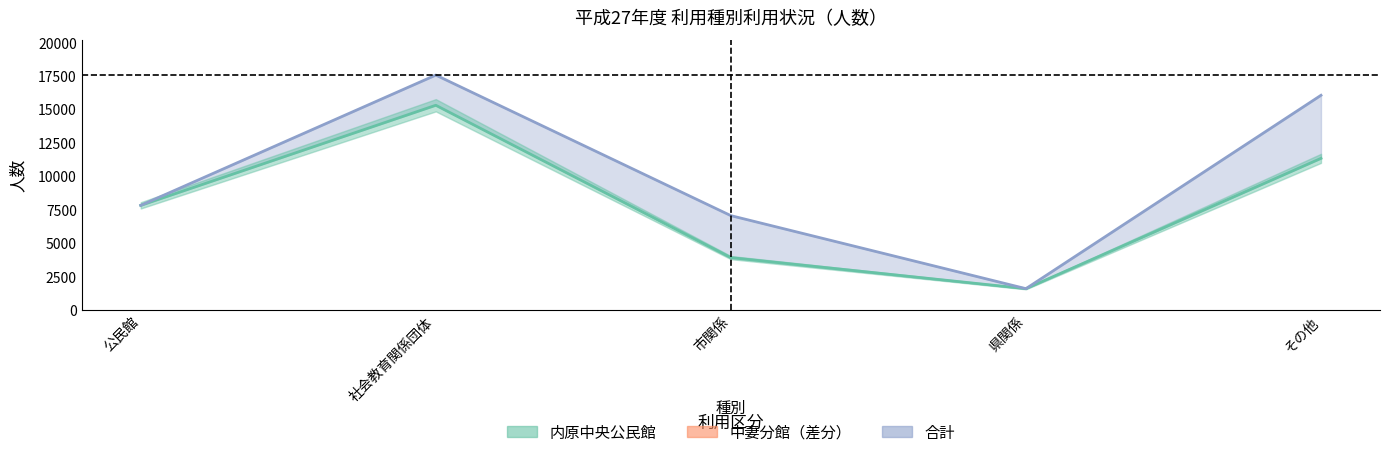

True or false: 内原中央公民館 has a value of 18600 at その他.

False